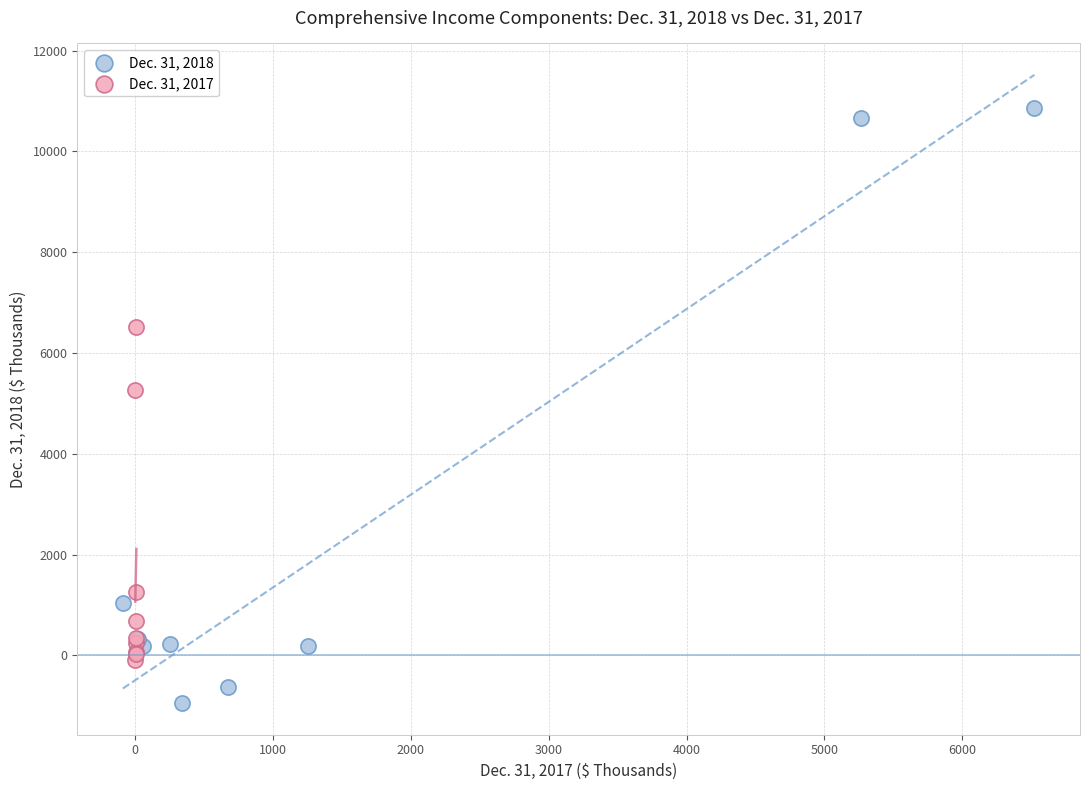

Which series has the widest spread of Y values?

Dec. 31, 2018